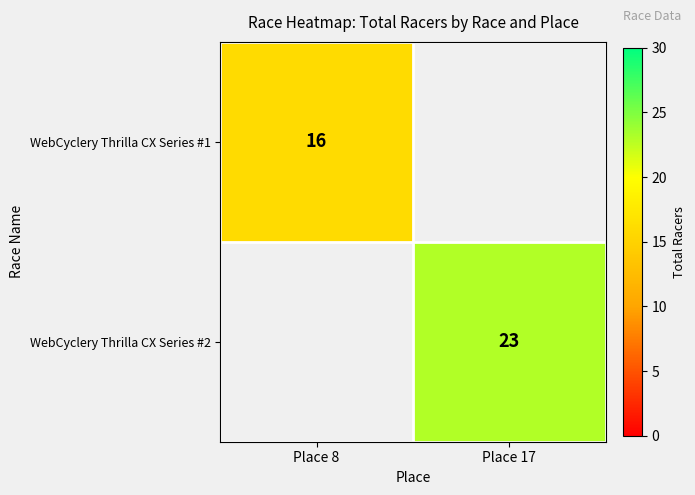

True or false: WebCyclery Thrilla CX Series #2 has a value of 23 at Place 17.

True